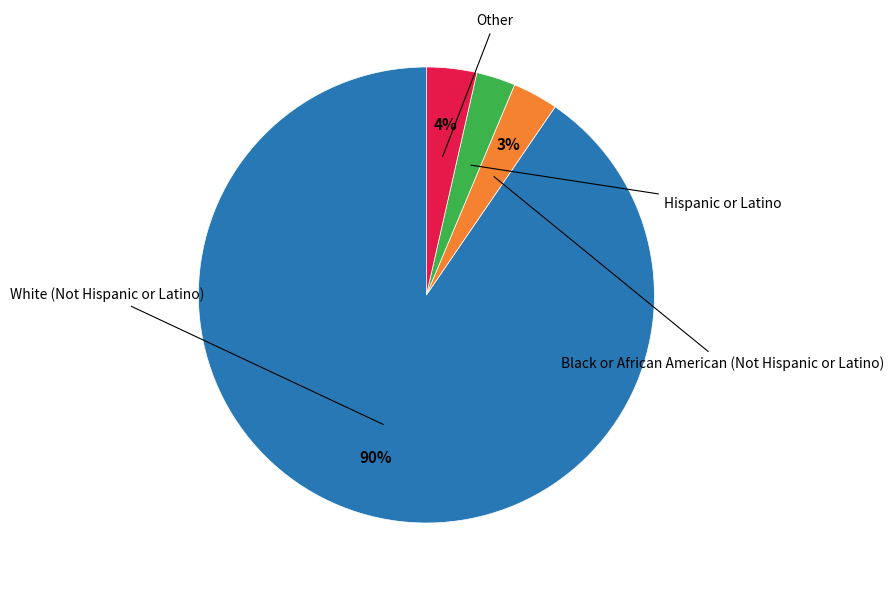

Is there any slice that represents more than half of the pie?

Yes